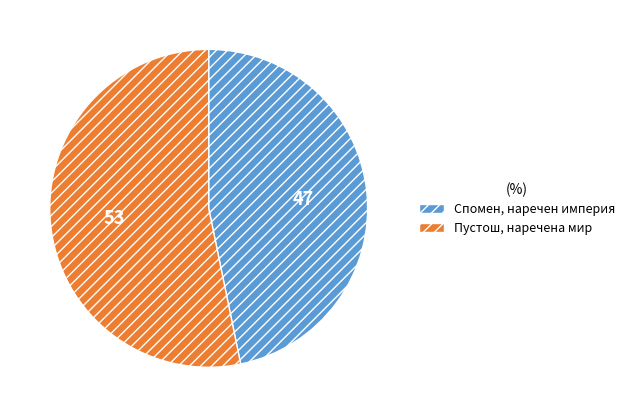

Is there a majority slice in this chart?

Yes